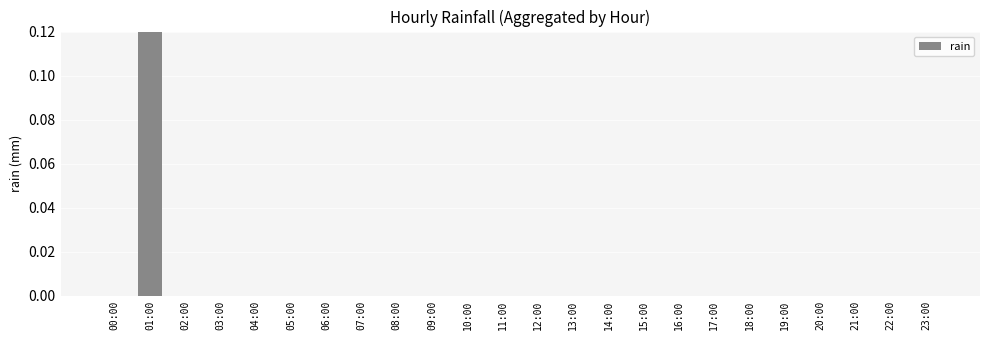

What is the label of the 24th bar from the right?

00:00